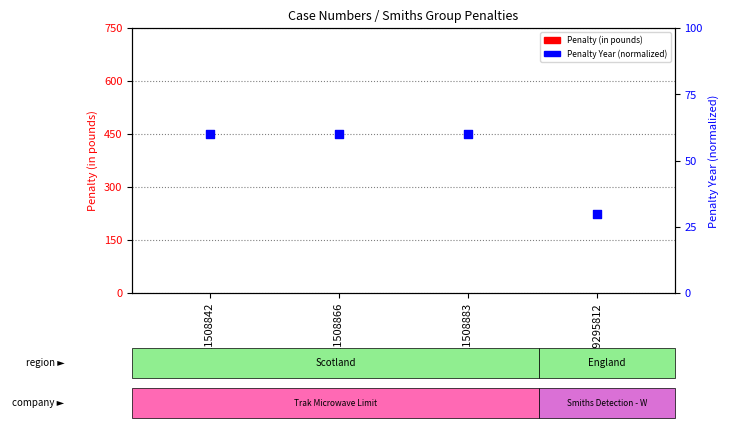

At which category is the sum across all series the highest?

311508842